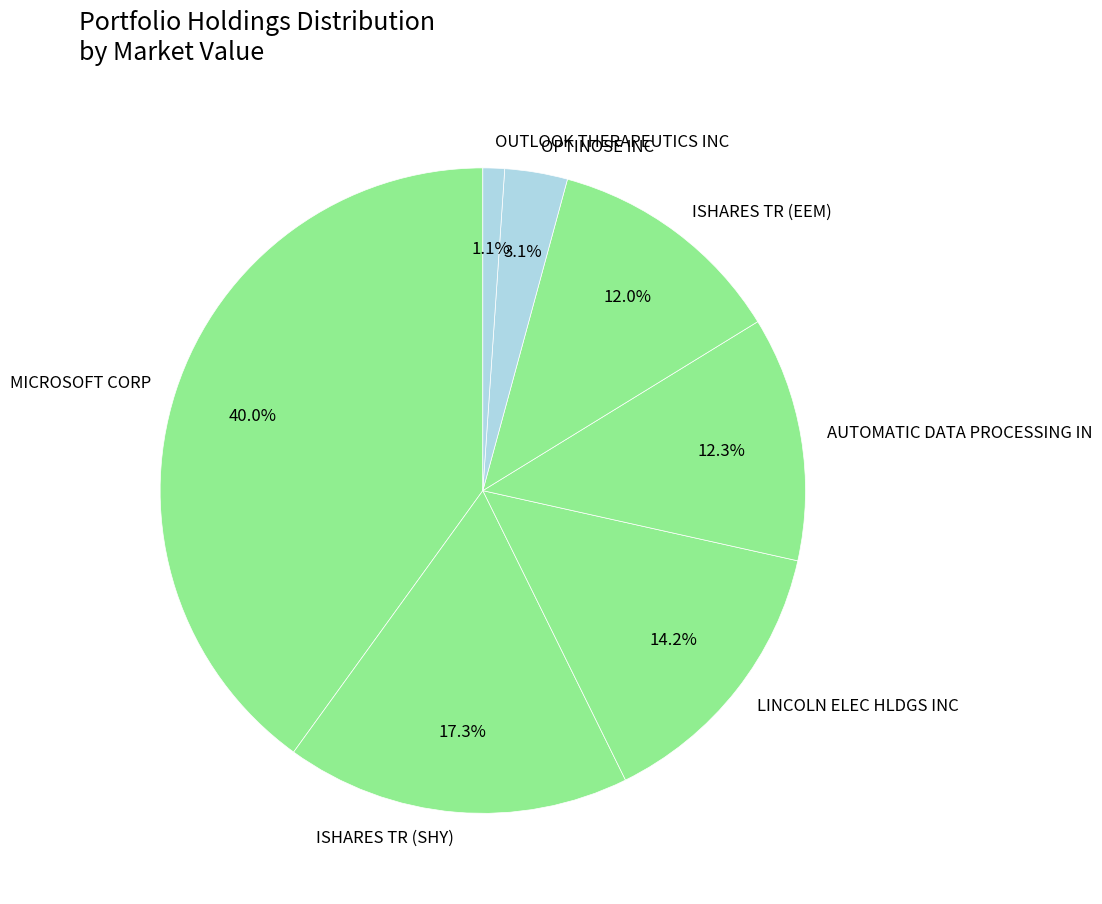

Count the number of slices in the pie.

7